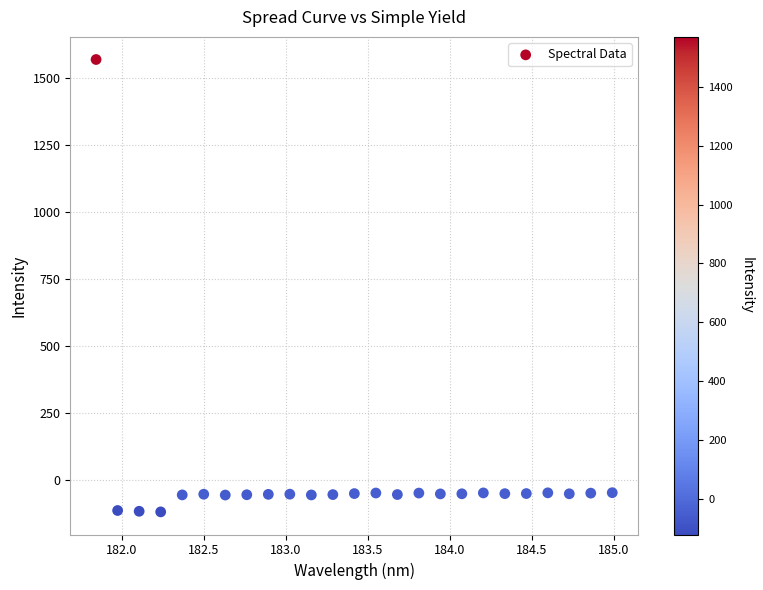

What is the range of Y values (max minus min)?

1688.5